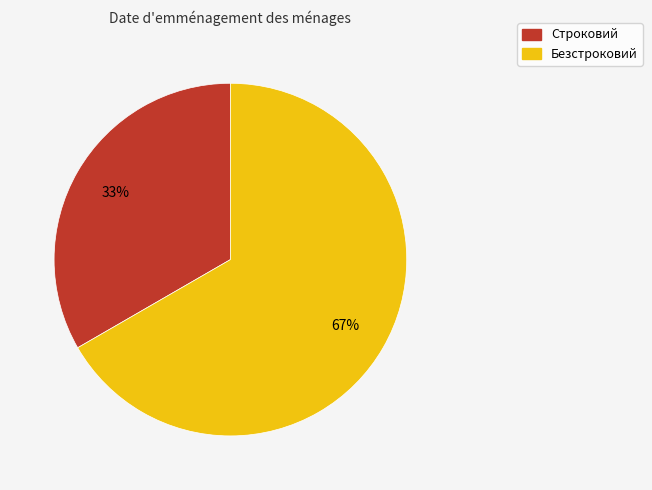

Count the number of slices in the pie.

2